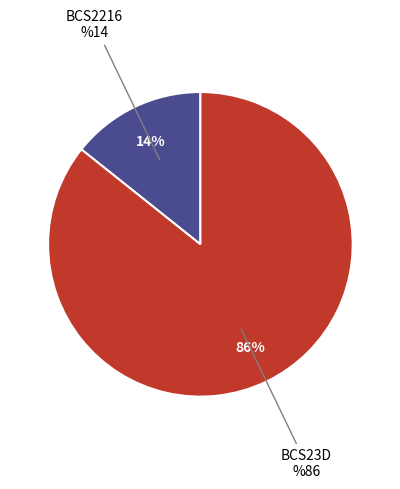

Which slice is the smallest?

BCS2216